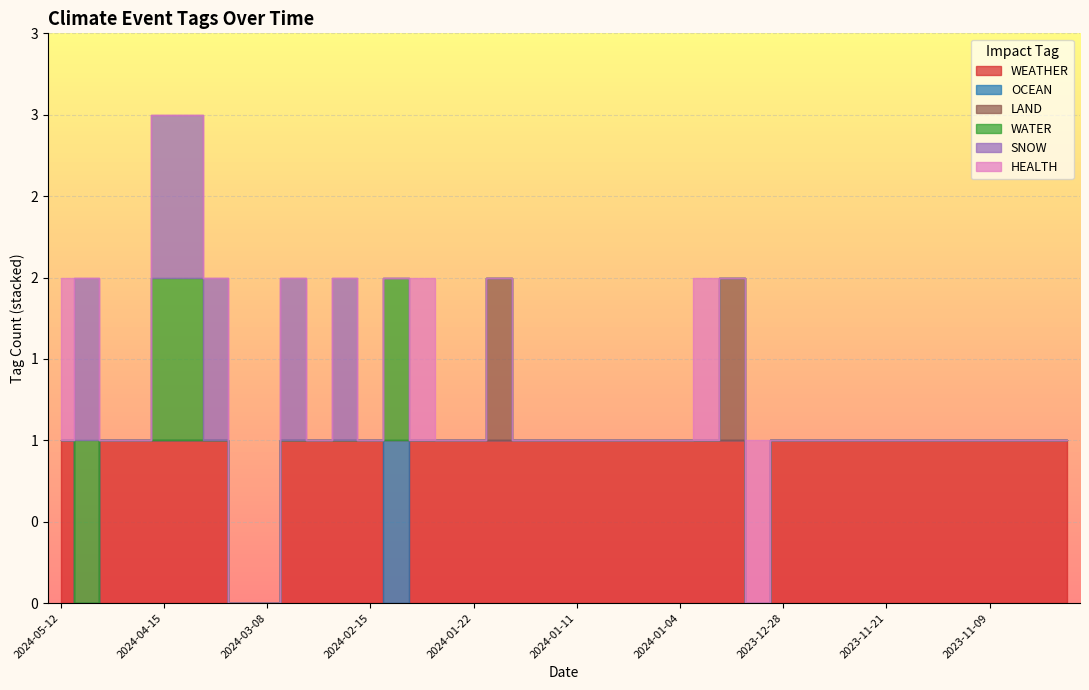

The value of WATER at 2024-02-15 is -1. True or false?

False